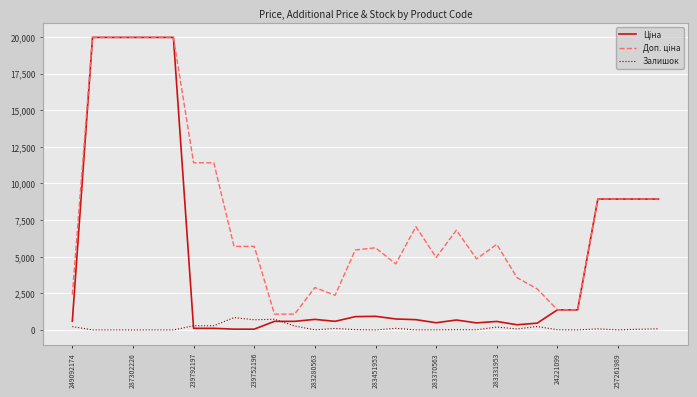

What is the greatest value displayed?

19964.2